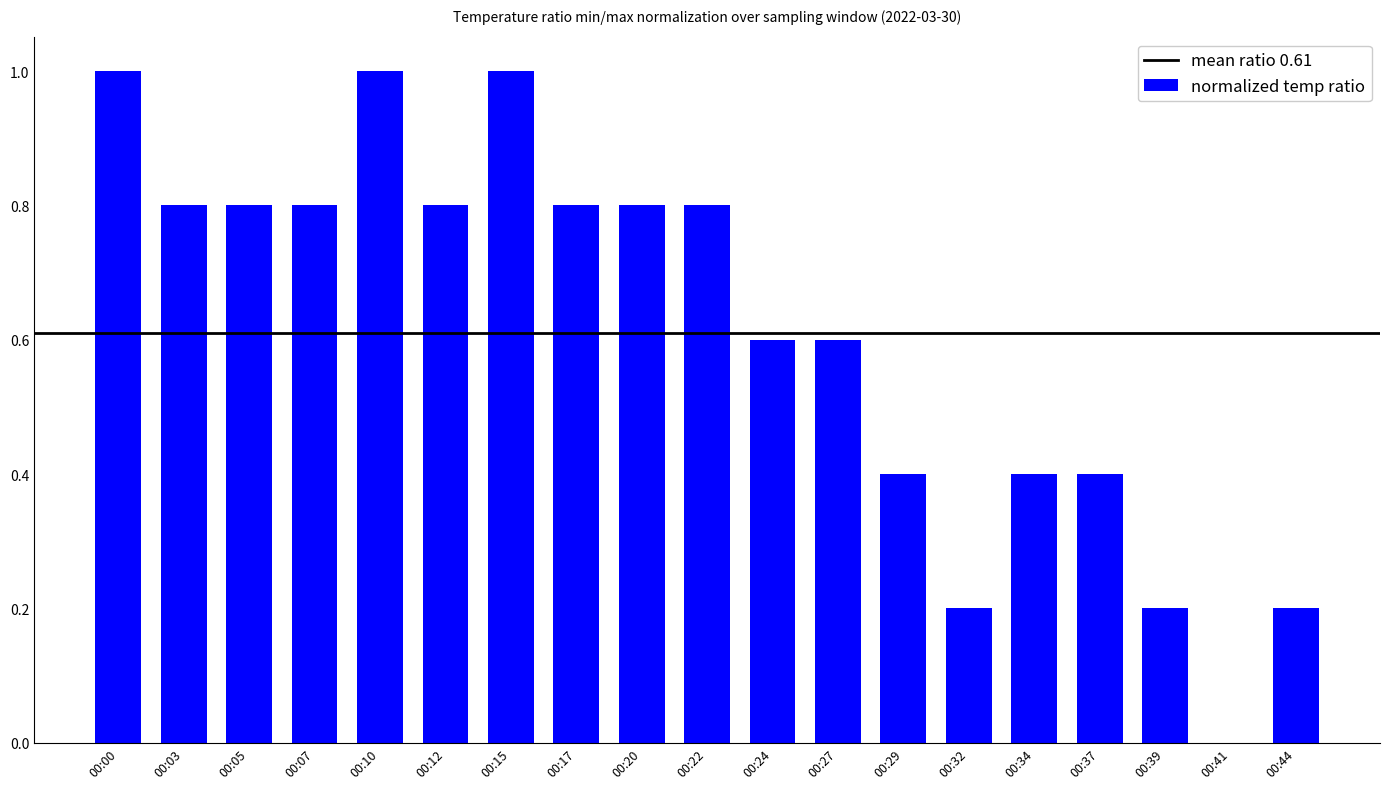

Reading left to right, extract all data points from this chart.

1.0	0.8	0.8	0.8	1.0	0.8	1.0	0.8	0.8	0.8	0.6	0.6	0.4	0.2	0.4	0.4	0.2	0.0	0.2